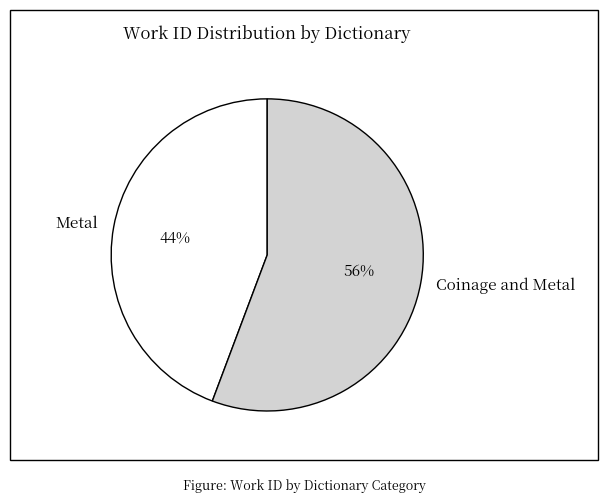

Which has a higher value, Metal or Coinage and Metal?

Coinage and Metal